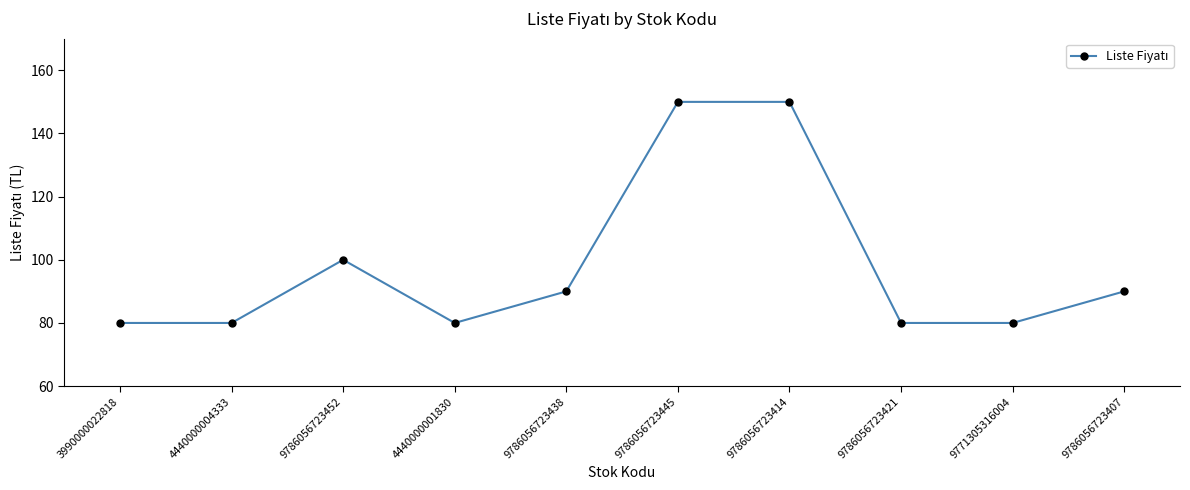

What is the value of the 4th point from the left?

80